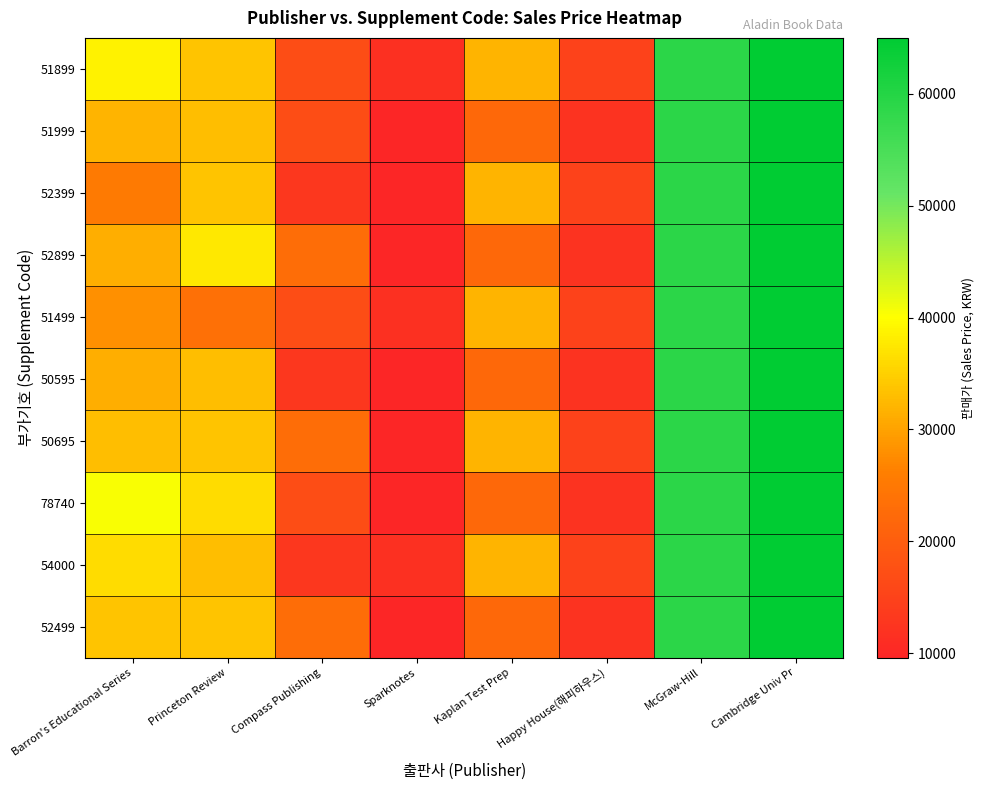

Reading right to left, extract all data points from this chart.

51899: Cambridge Univ Pr=65000	McGraw-Hill=59000	Happy House(해피하우스)=15000	Kaplan Test Prep=32000	Sparknotes=11700	Compass Publishing=17000	Princeton Review=33730	Barron's Educational Series=38790
51999: Cambridge Univ Pr=65000	McGraw-Hill=59000	Happy House(해피하우스)=12000	Kaplan Test Prep=22000	Sparknotes=9600	Compass Publishing=17000	Princeton Review=33000	Barron's Educational Series=32040
52399: Cambridge Univ Pr=65000	McGraw-Hill=59000	Happy House(해피하우스)=15000	Kaplan Test Prep=32000	Sparknotes=9600	Compass Publishing=13000	Princeton Review=33730	Barron's Educational Series=25290
52899: Cambridge Univ Pr=65000	McGraw-Hill=59000	Happy House(해피하우스)=12000	Kaplan Test Prep=22000	Sparknotes=9600	Compass Publishing=23000	Princeton Review=37700	Barron's Educational Series=31400
51499: Cambridge Univ Pr=65000	McGraw-Hill=59000	Happy House(해피하우스)=15000	Kaplan Test Prep=32000	Sparknotes=11700	Compass Publishing=17000	Princeton Review=23600	Barron's Educational Series=28100
50595: Cambridge Univ Pr=65000	McGraw-Hill=59000	Happy House(해피하우스)=12000	Kaplan Test Prep=22000	Sparknotes=9600	Compass Publishing=13000	Princeton Review=33000	Barron's Educational Series=31400
50695: Cambridge Univ Pr=65000	McGraw-Hill=59000	Happy House(해피하우스)=15000	Kaplan Test Prep=32000	Sparknotes=9600	Compass Publishing=23000	Princeton Review=33730	Barron's Educational Series=33000
78740: Cambridge Univ Pr=65000	McGraw-Hill=59000	Happy House(해피하우스)=12000	Kaplan Test Prep=22000	Sparknotes=9600	Compass Publishing=17000	Princeton Review=36300	Barron's Educational Series=40480
54000: Cambridge Univ Pr=65000	McGraw-Hill=59000	Happy House(해피하우스)=15000	Kaplan Test Prep=32000	Sparknotes=11700	Compass Publishing=13000	Princeton Review=33000	Barron's Educational Series=36300
52499: Cambridge Univ Pr=65000	McGraw-Hill=59000	Happy House(해피하우스)=12000	Kaplan Test Prep=22000	Sparknotes=9600	Compass Publishing=23000	Princeton Review=33730	Barron's Educational Series=33730